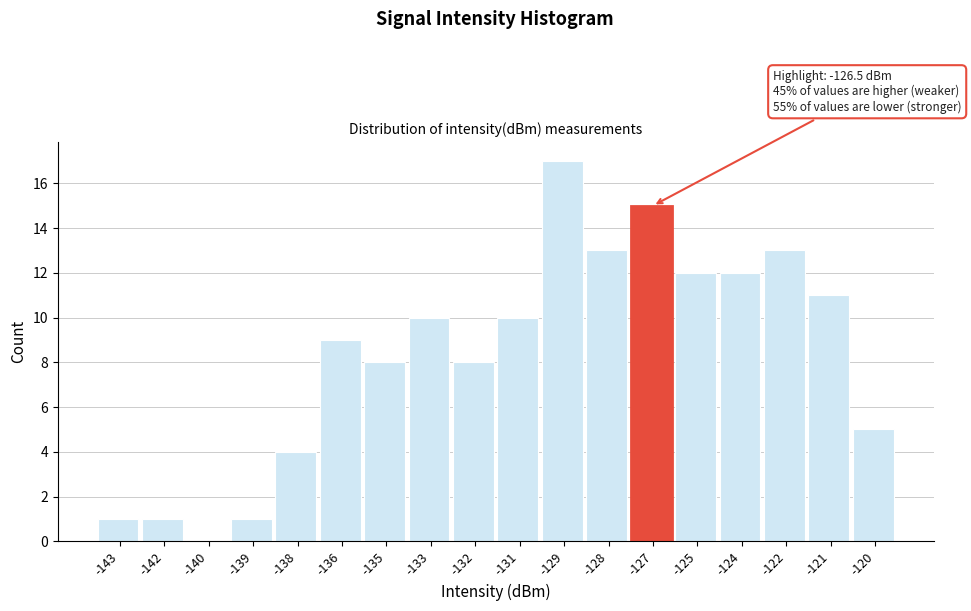

Reading right to left, what are all the values shown in this chart?

-120=5	-121=11	-122=13	-124=12	-125=12	-127=15	-128=13	-129=17	-131=10	-132=8	-133=10	-135=8	-136=9	-138=4	-139=1	-140=0	-142=1	-143=1